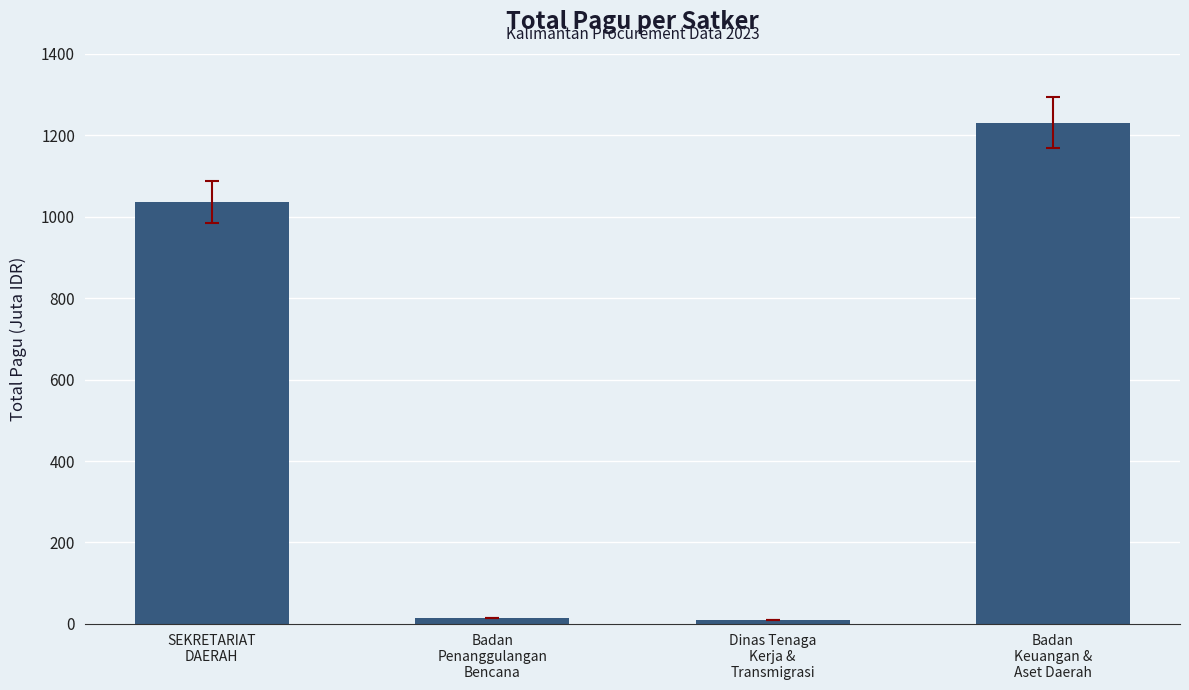

What is the smallest value displayed?

9740826